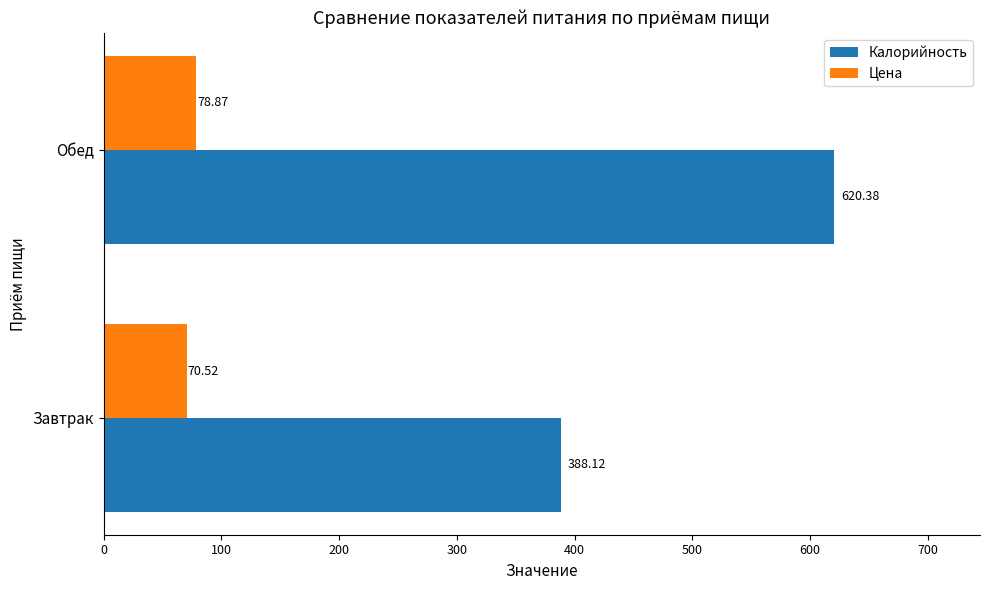

What is the difference between the Калорийность values at Обед and Завтрак?

232.3